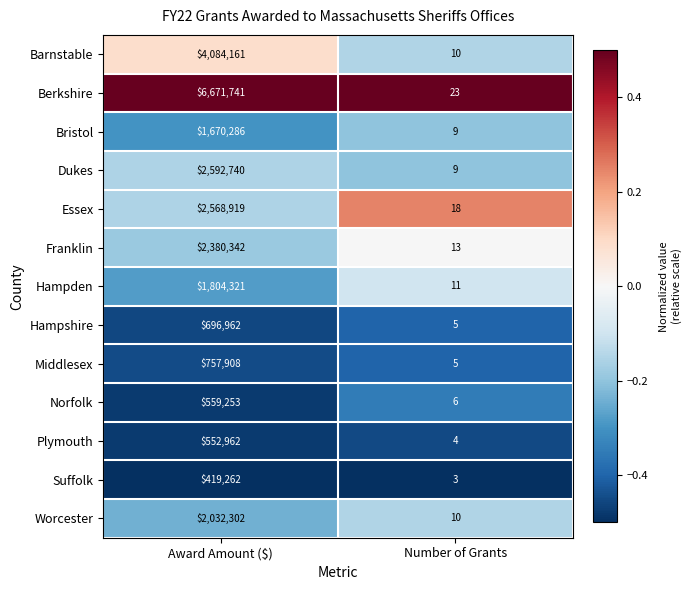

What is the maximum value shown in the chart?

6671741